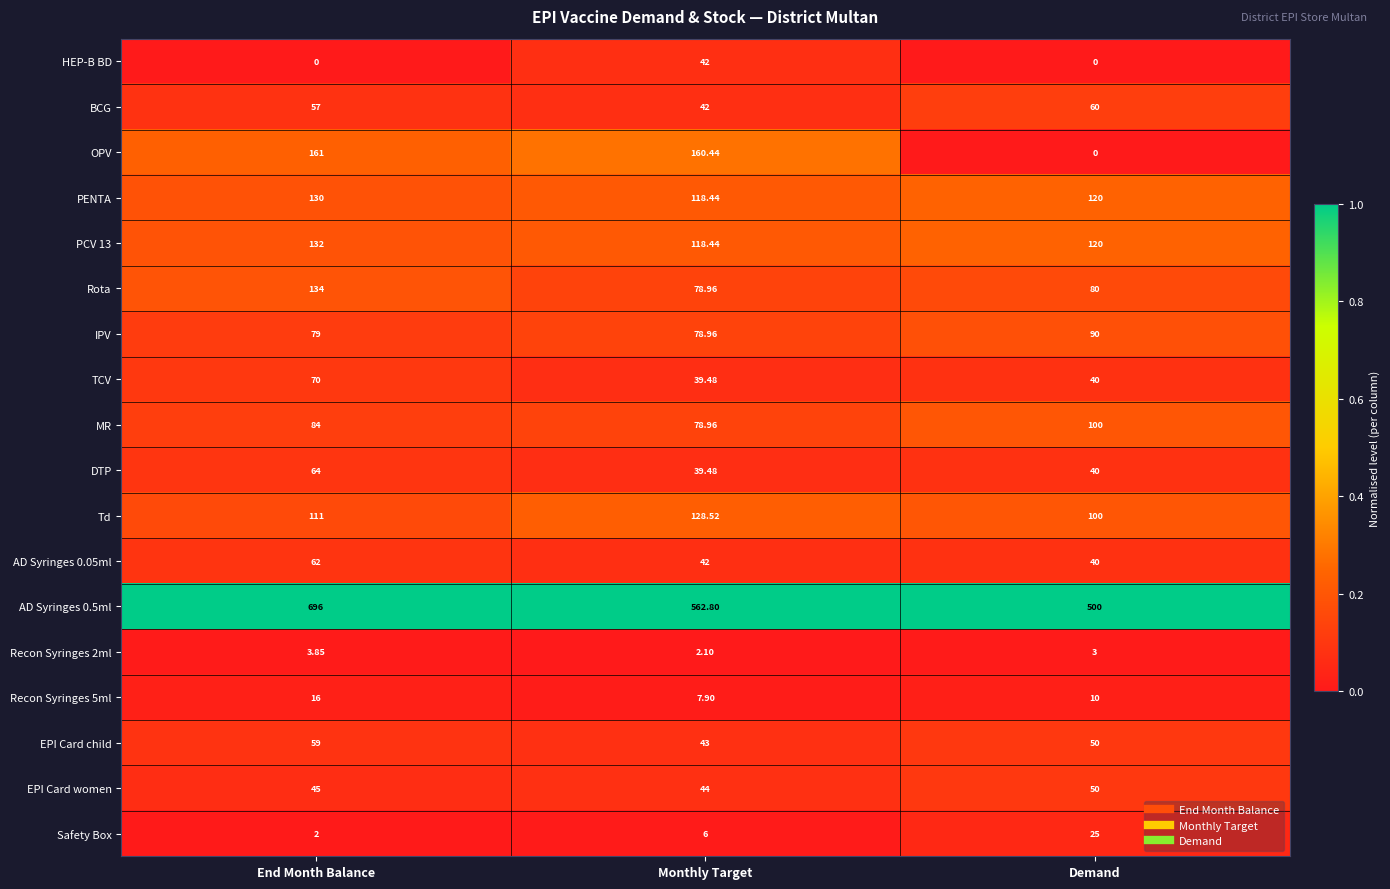

How many distinct data groups are displayed?

18